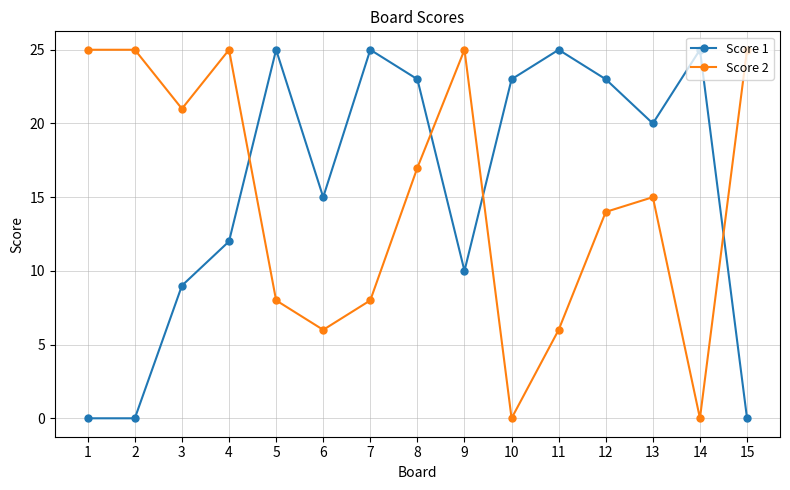

How many interior local valleys does the Score 2 series have?

4